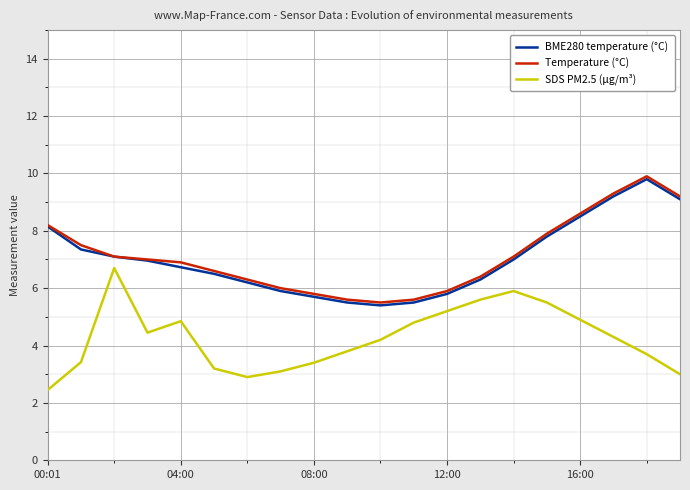

True or false: Temperature (°C) and SDS PM2.5 (µg/m³) cross at least once.

False